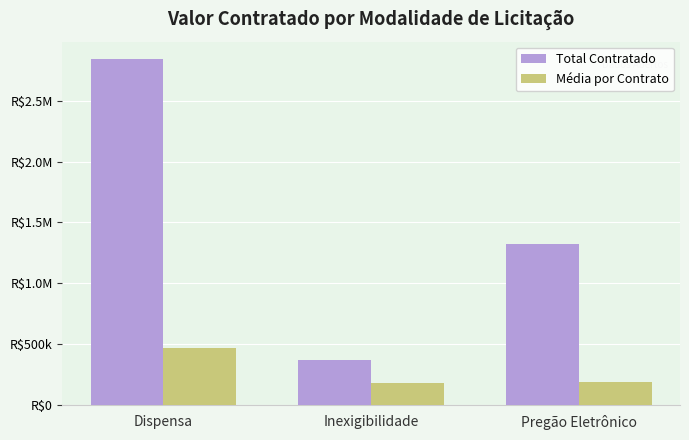

What is the label of the 3rd bar from the right?

Dispensa